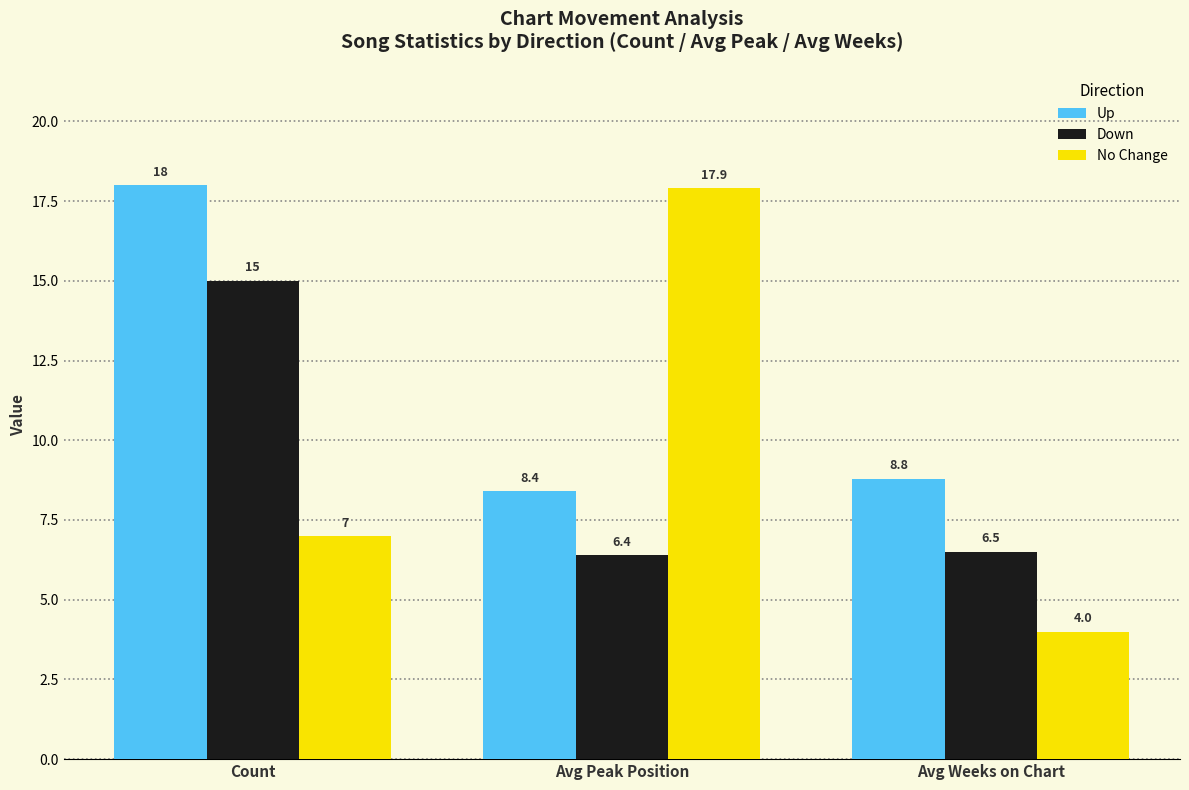

Is the value of Down at Avg Peak Position greater than the value of Up at Avg Peak Position?

No